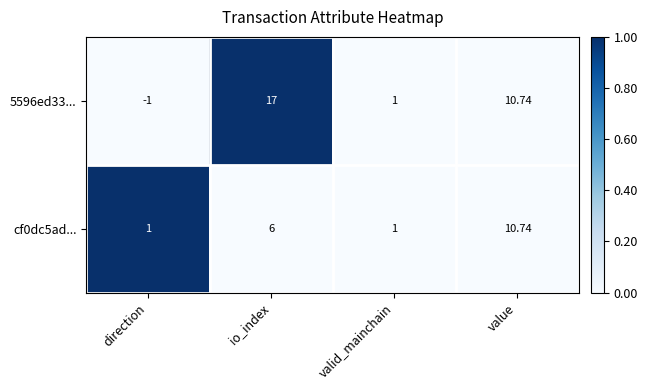

List the labels in order of 5596ed33... value, largest first.

io_index, value, valid_mainchain, direction